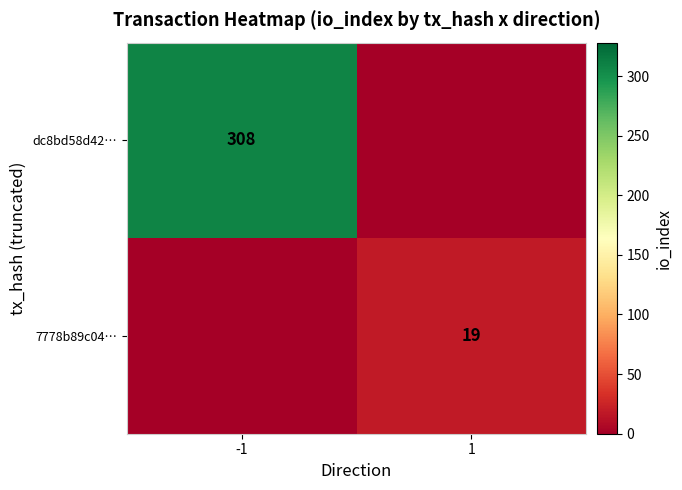

Is it true that dc8bd58d42… equals 535 at -1?

False